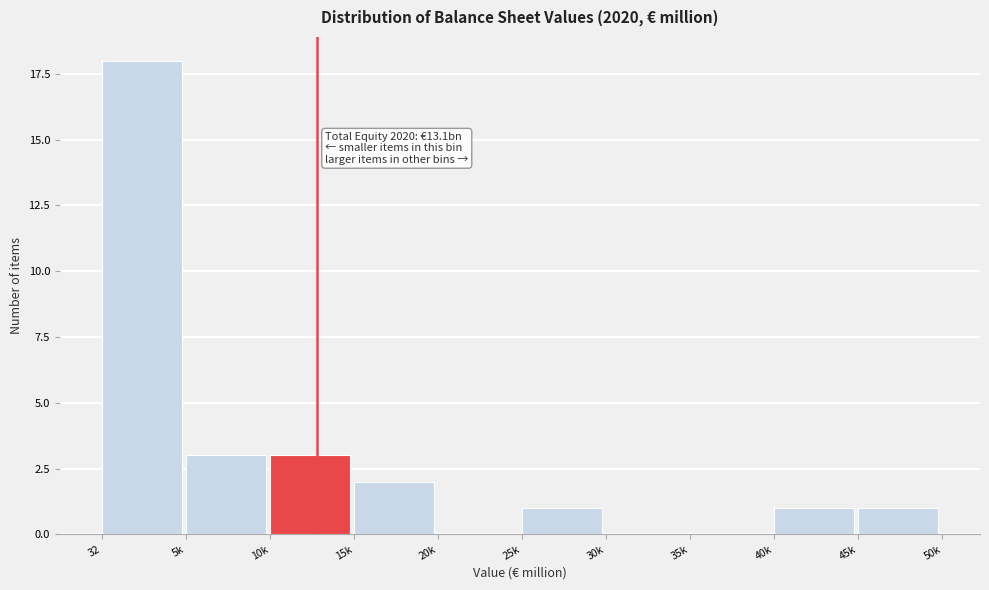

Reading left to right, list all the values displayed in this chart.

32=18	5k=3	10k=3	15k=2	20k=0	25k=1	30k=0	35k=0	40k=1	45k=1